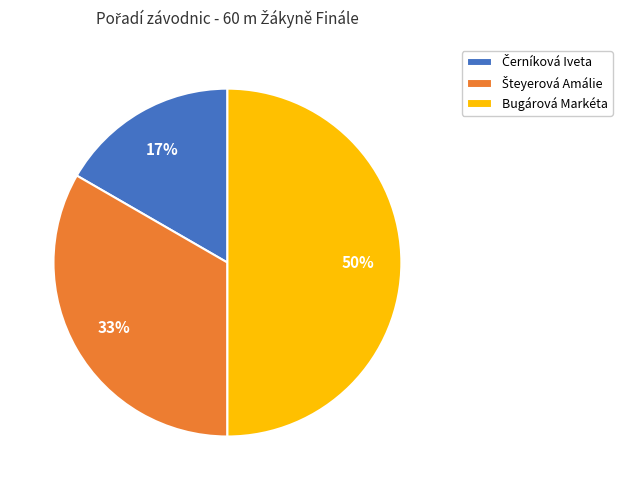

Which category has the biggest portion of the pie?

Bugárová Markéta